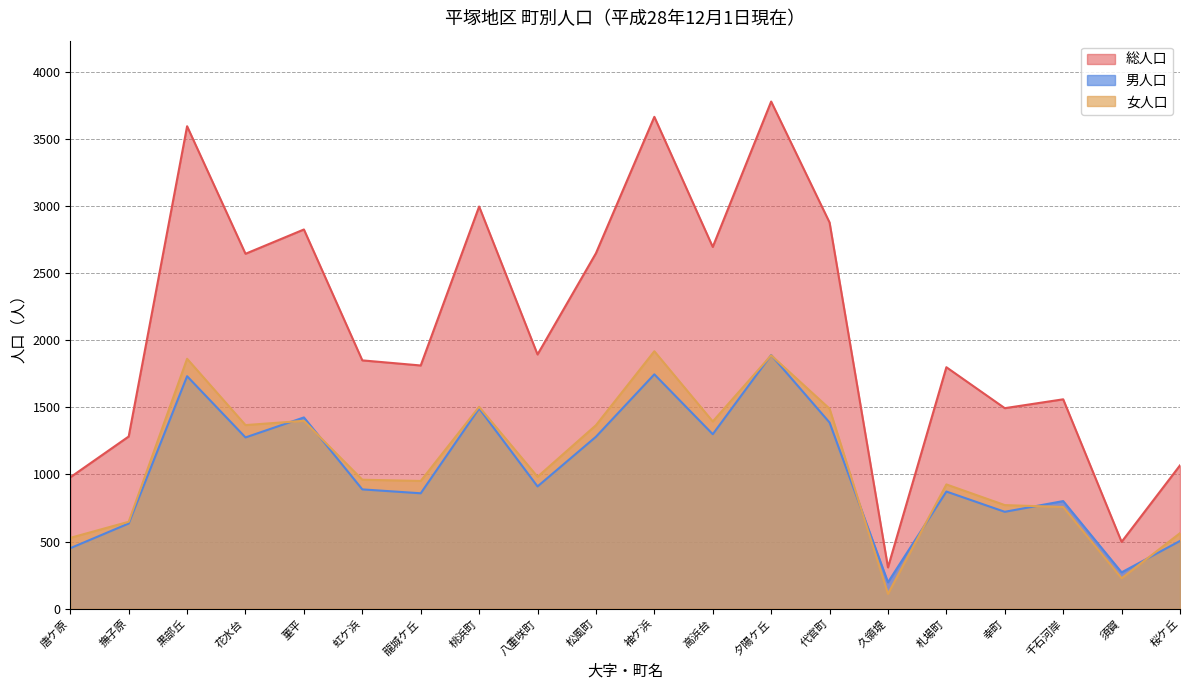

True or false: 男人口 has a value of 813 at 夕陽ケ丘.

False